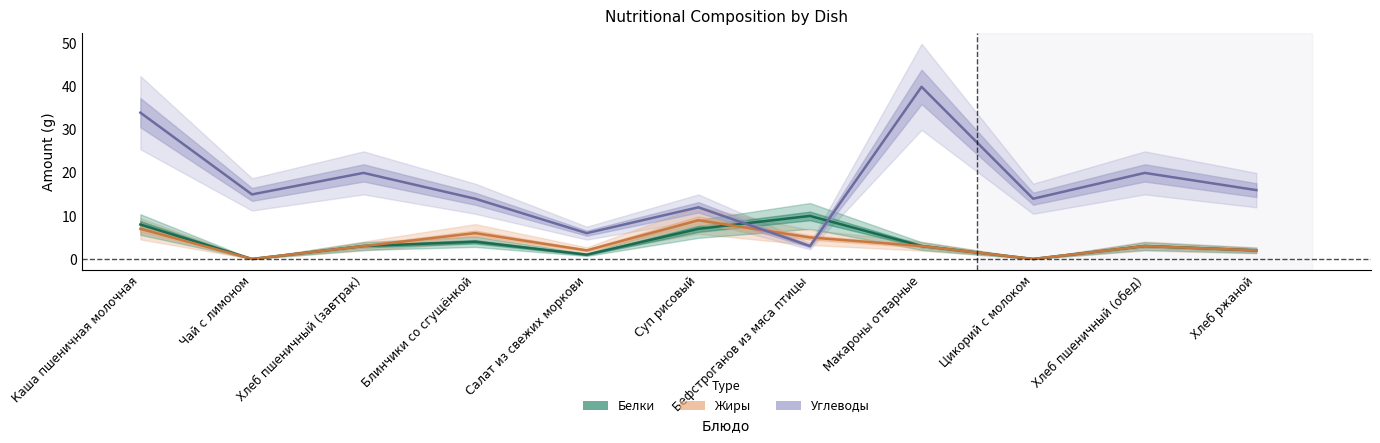

In Углеводы, how many points are lower than both neighbors (excluding endpoints)?

4